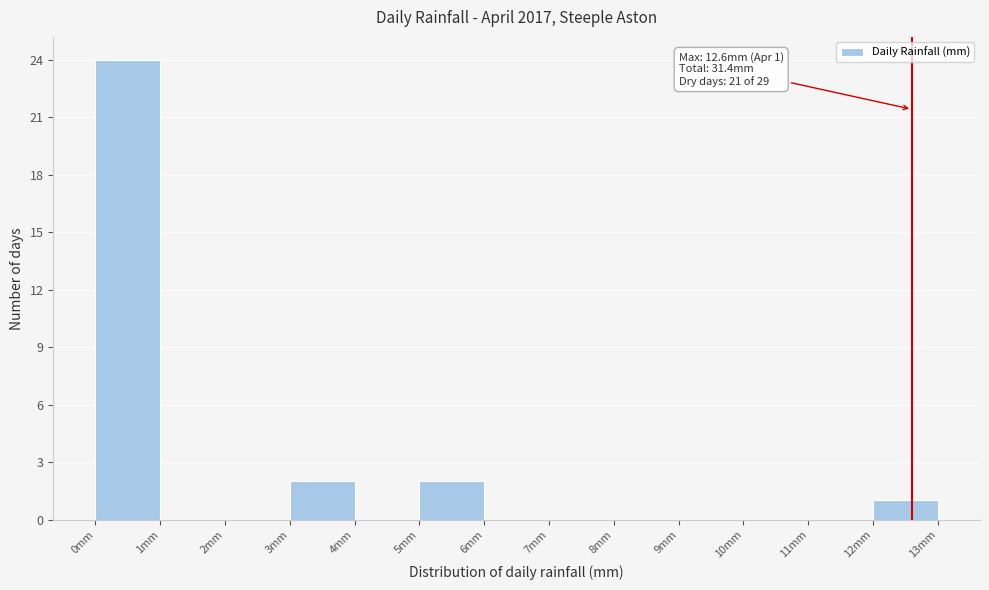

Over which range of the x-axis is the bar tallest?

0 to 1